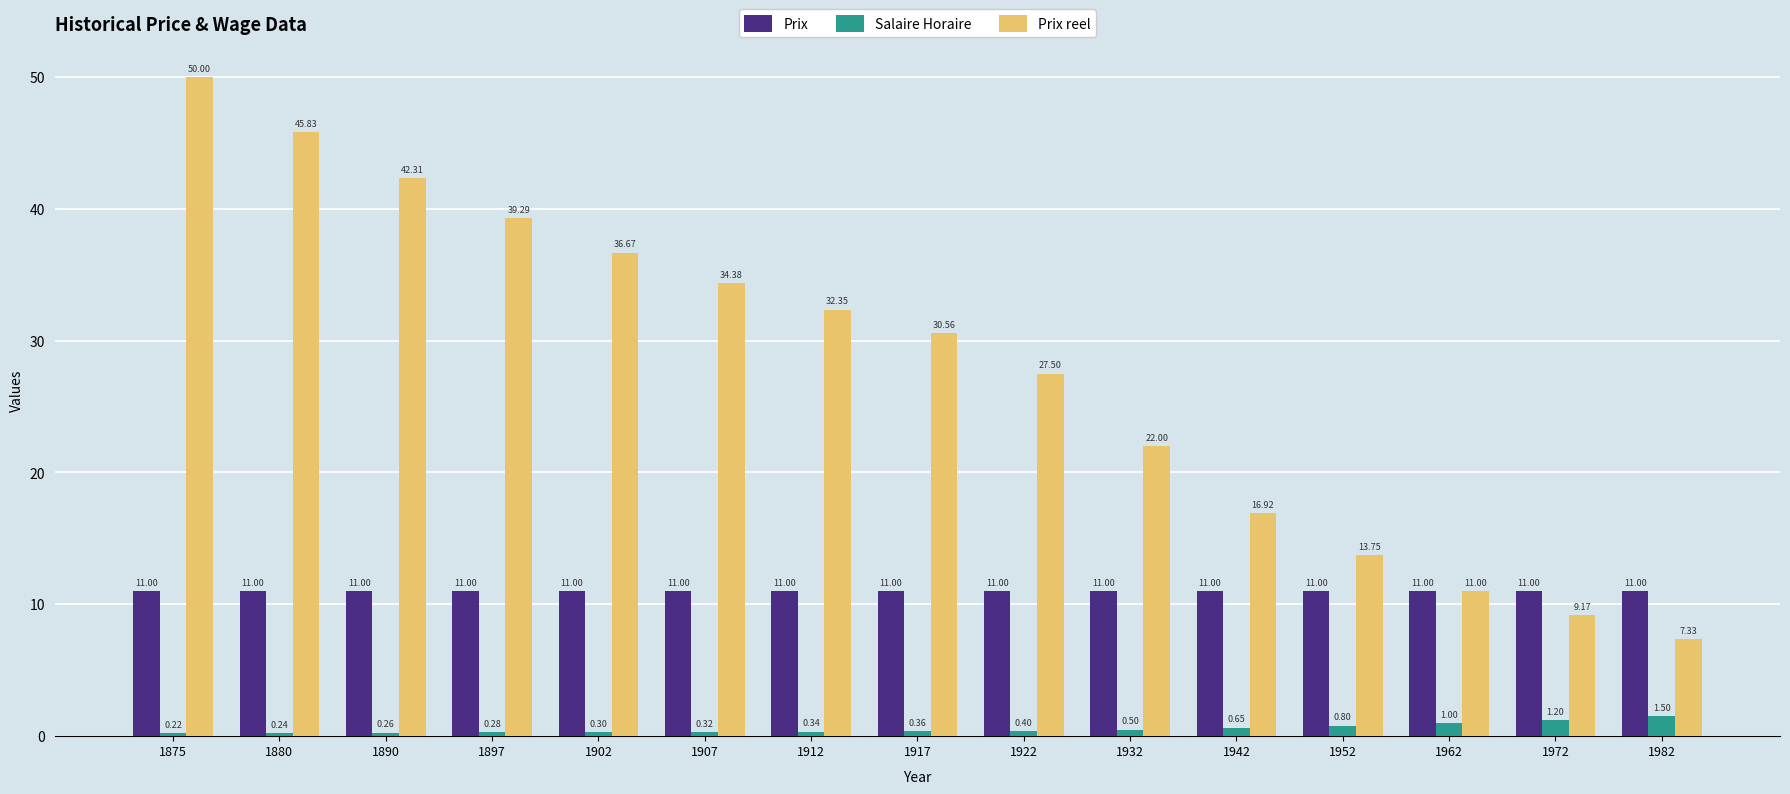

What is the sum of all Prix reel values?

419.0